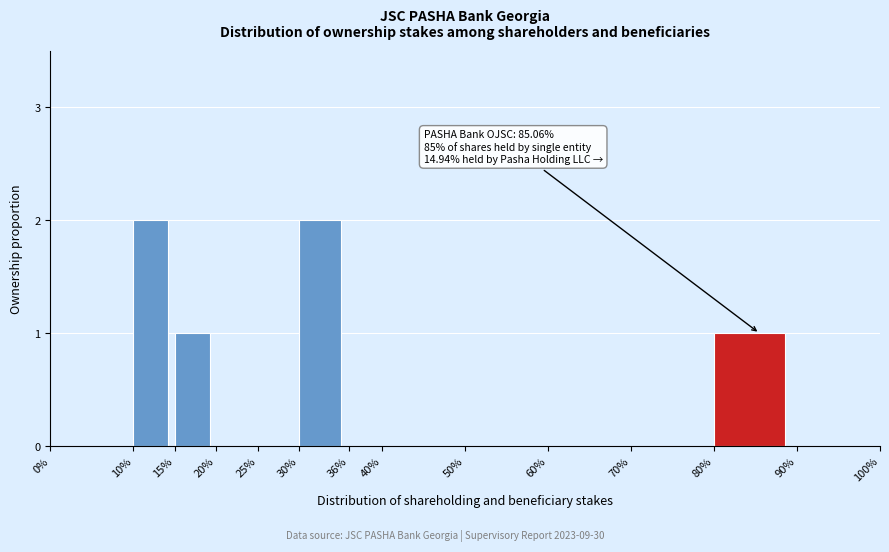

Reading left to right, transcribe all the data shown in this chart.

0%=0	10%=2	15%=1	20%=0	25%=0	30%=2	36%=0	40%=0	50%=0	60%=0	70%=0	80%=1	90%=0